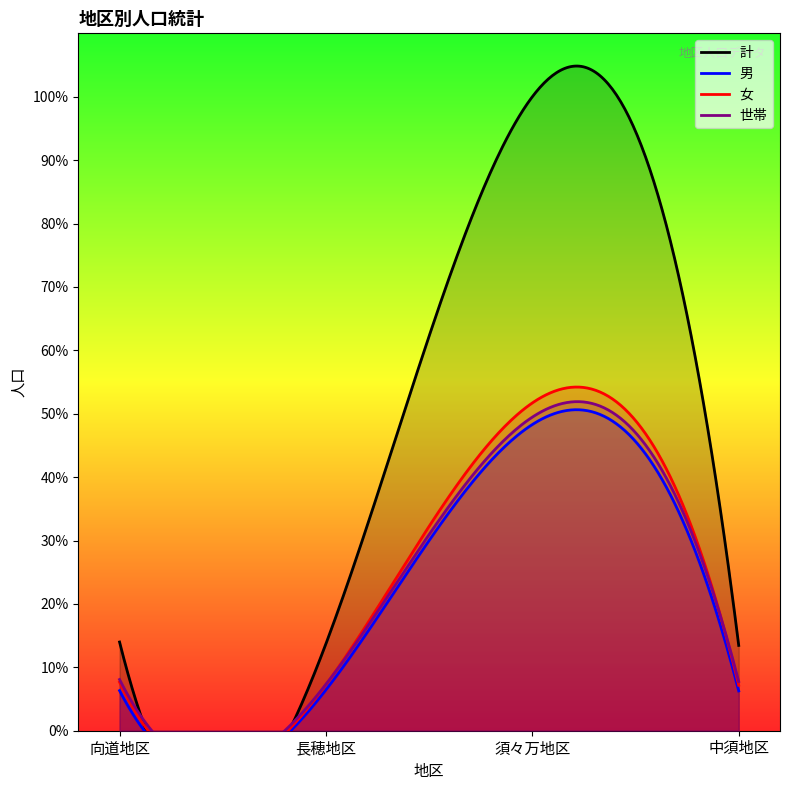

True or false: 計 and 世帯 intersect in this chart.

False